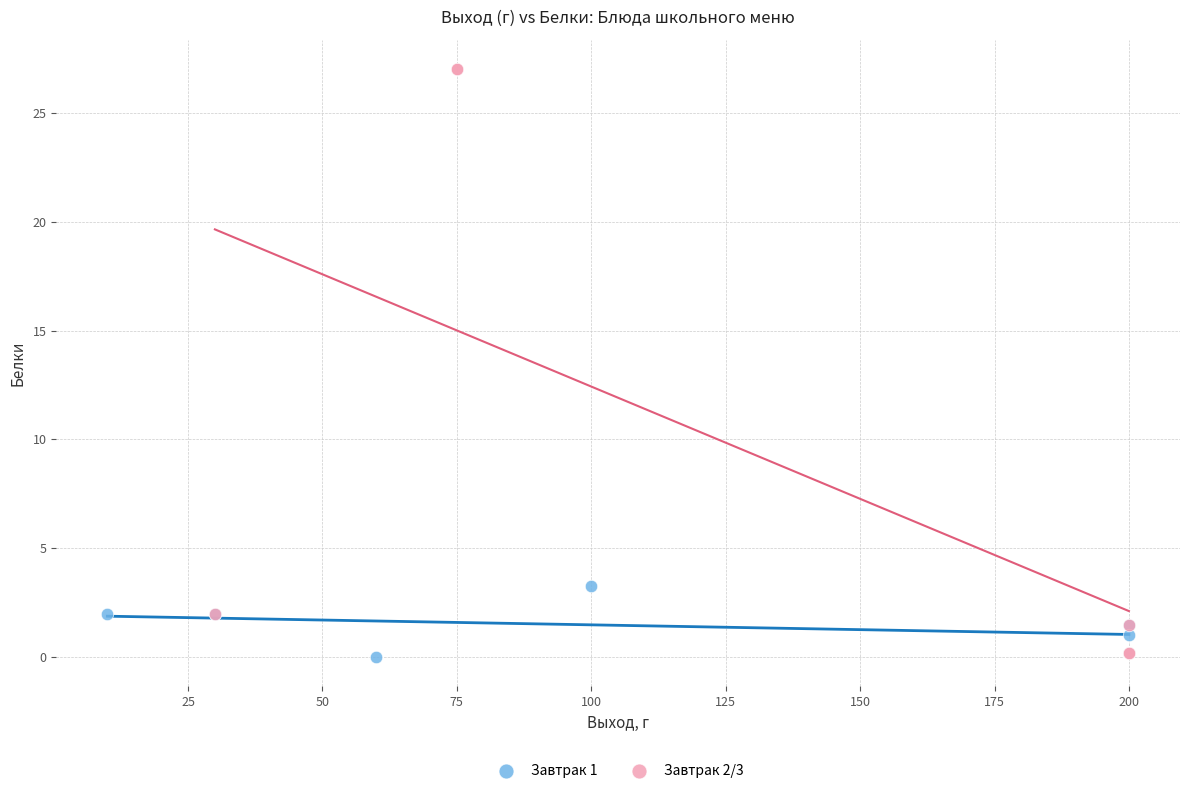

Which series reaches the maximum Y coordinate?

Завтрак 2/3